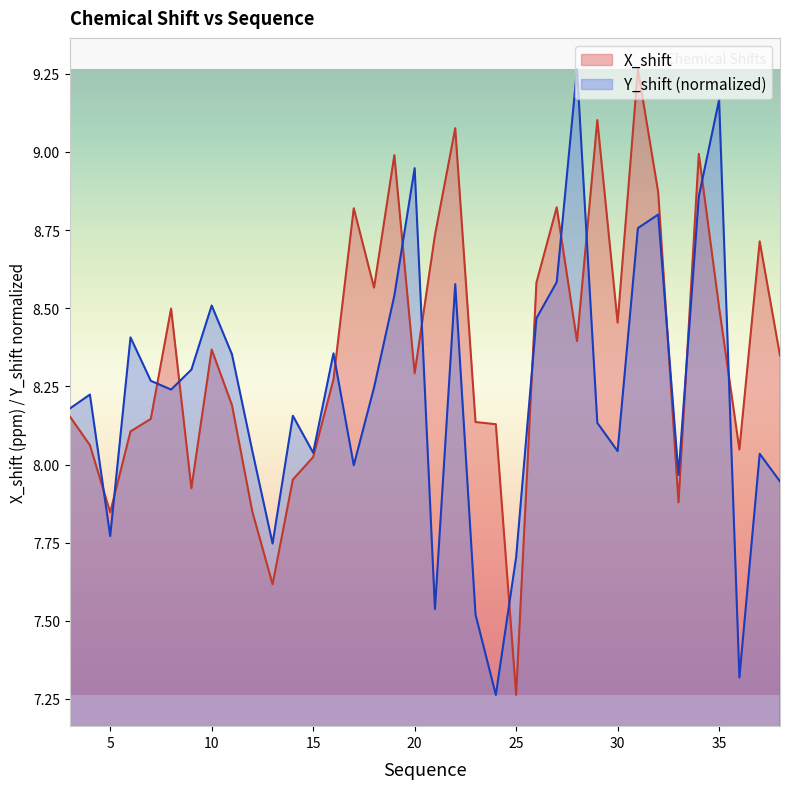

Which series changed the most between 11 and 15?

Y_shift